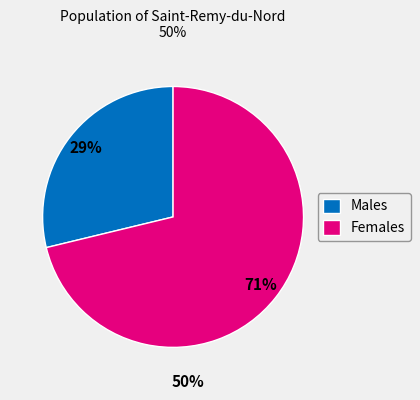

Does any single category account for the majority?

Yes